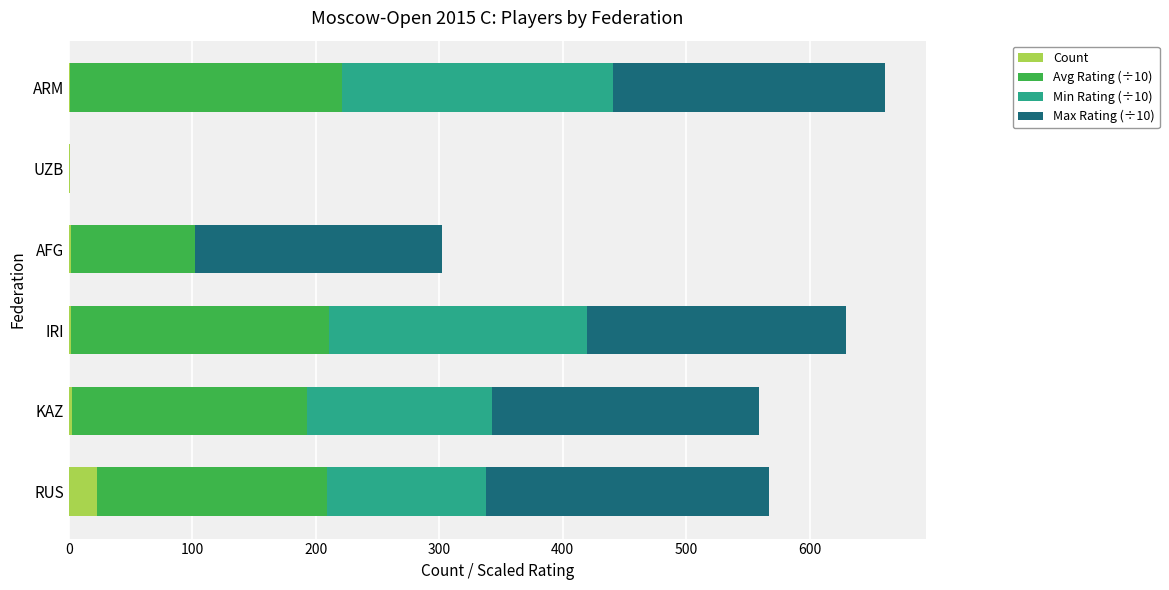

At which label does Count reach its peak?

RUS